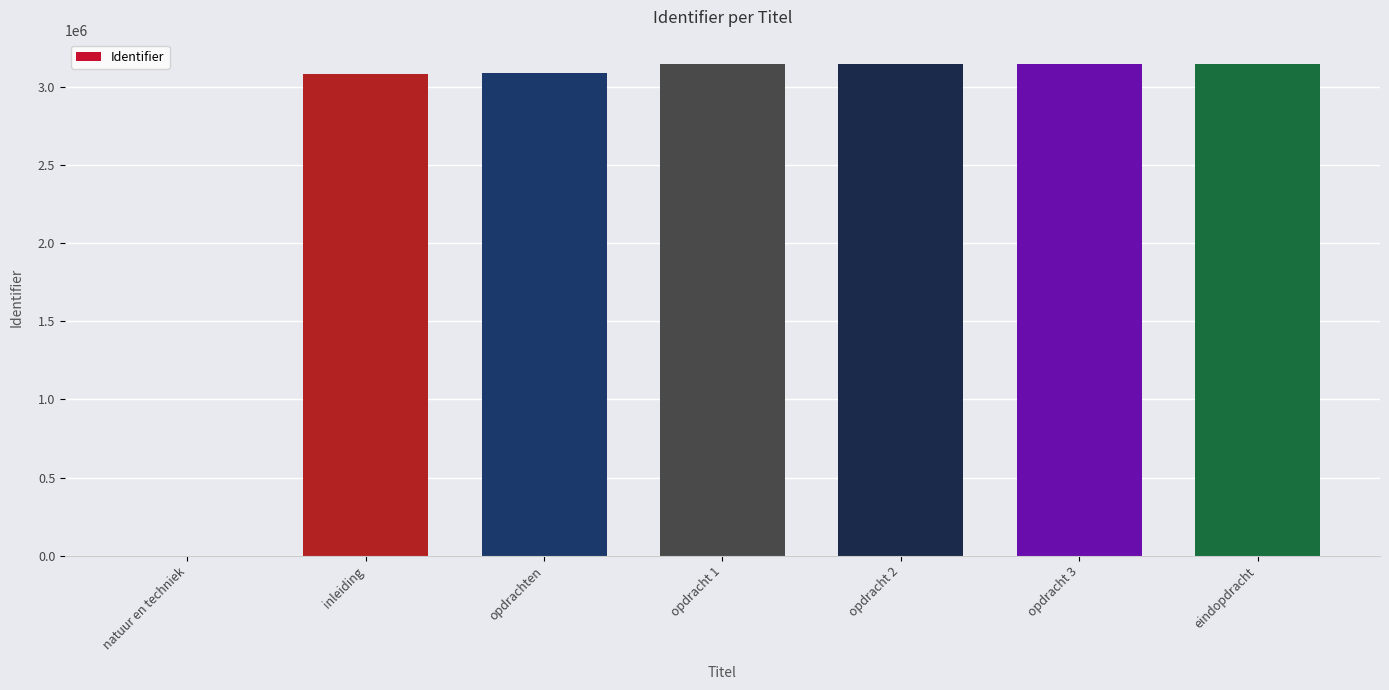

The chart shows a value of 4214601 at opdracht 3. True or false?

False